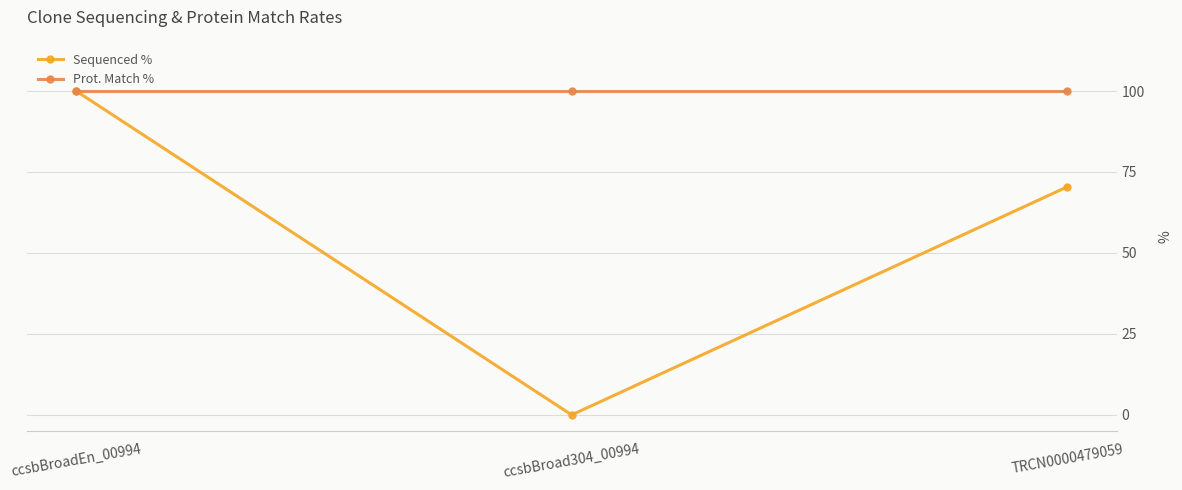

True or false: Prot. Match % has a value of 43.4 at TRCN0000479059.

False